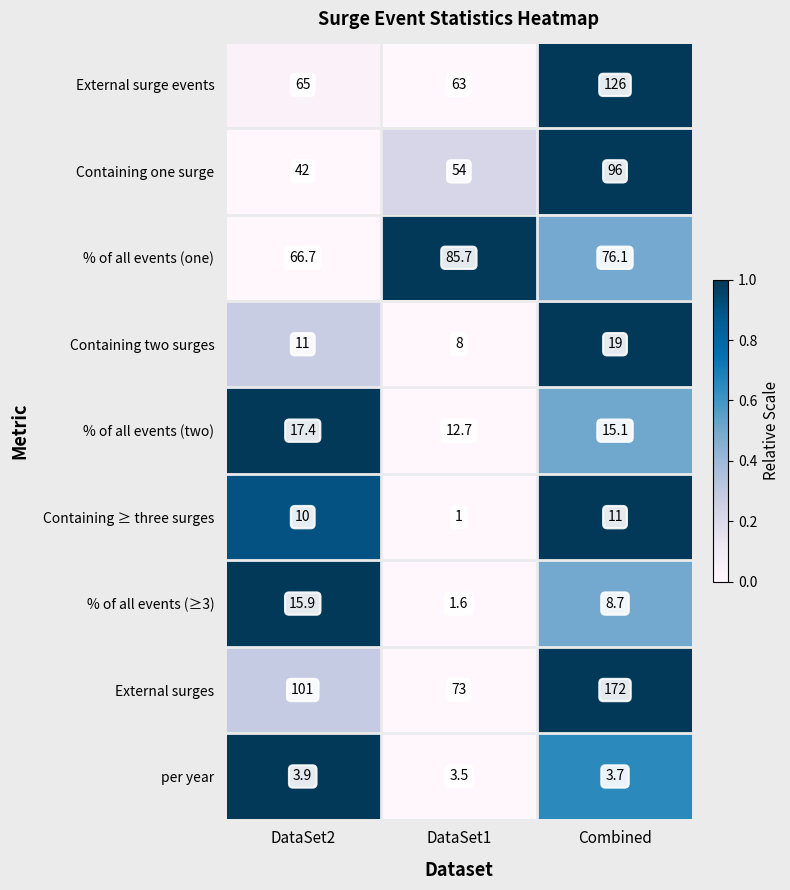

What is the maximum value shown in the chart?

172.0